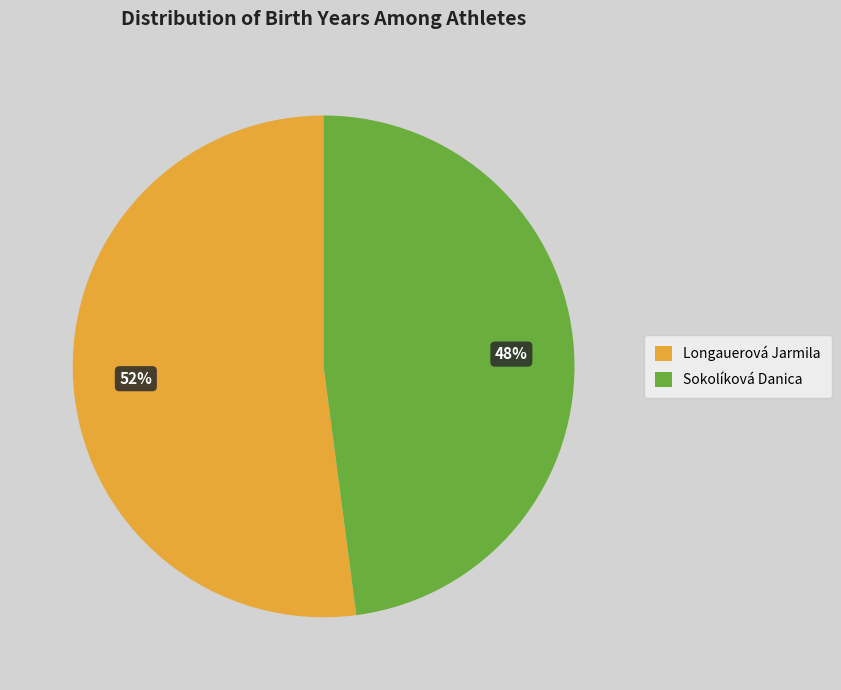

What is the ratio of the value at Longauerová Jarmila to the value at Sokolíková Danica?

1.1